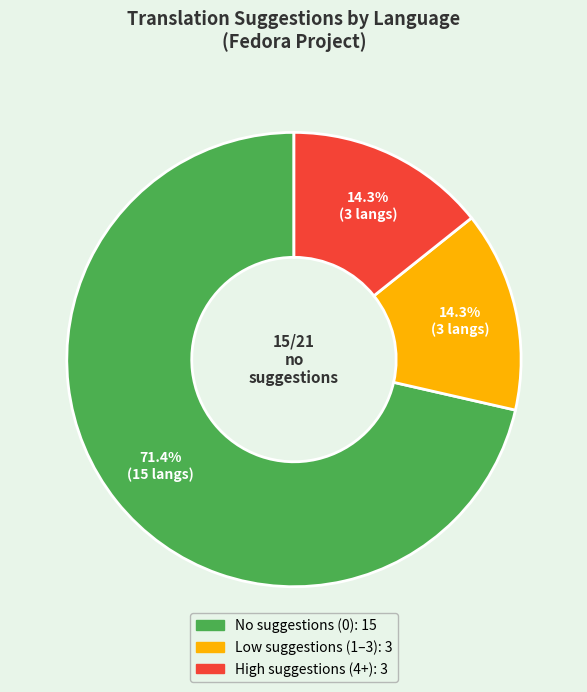

To the nearest percent, what is the average slice percentage?

33%